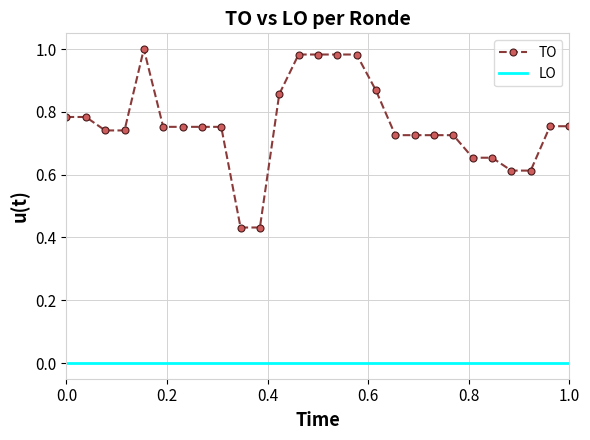

List the series in order of their overall mean, highest first.

TO, LO